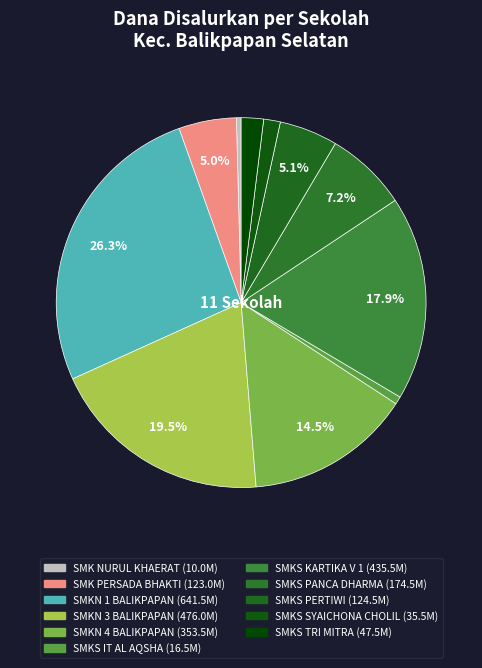

Count the number of slices in the pie.

11